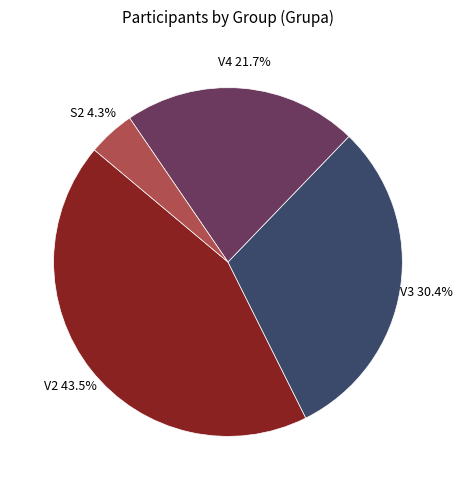

Rank the categories by value from lowest to highest.

S2, V4, V3, V2